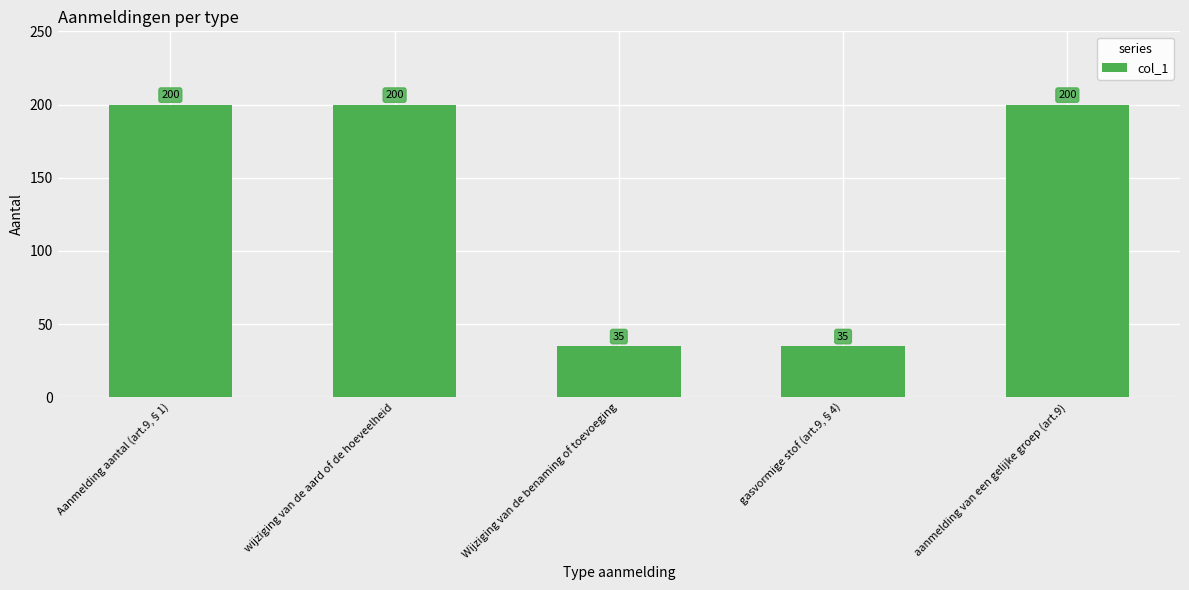

What is the value of the 2nd bar from the left?

200